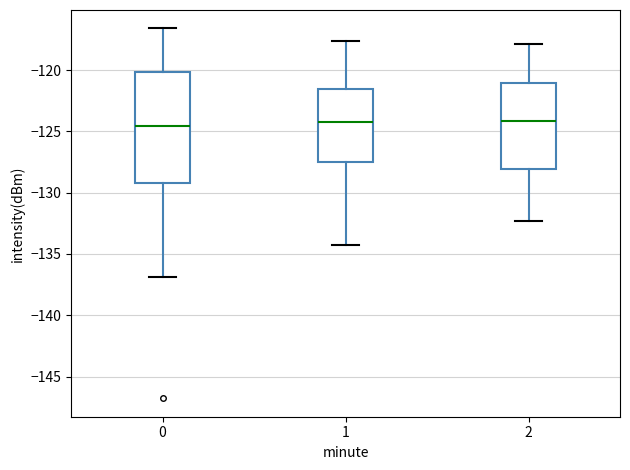

Comparing the boxes themselves (not the whiskers), which one is the tallest?

0